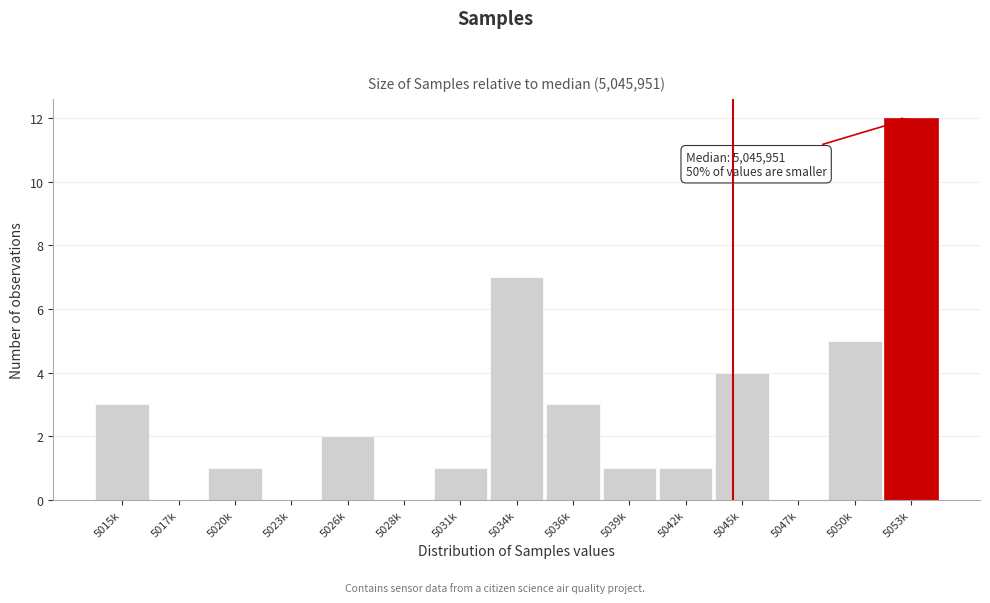

Reading left to right, transcribe all the data shown in this chart.

5015k=3	5017k=0	5020k=1	5023k=0	5026k=2	5028k=0	5031k=1	5034k=7	5036k=3	5039k=1	5042k=1	5045k=4	5047k=0	5050k=5	5053k=12